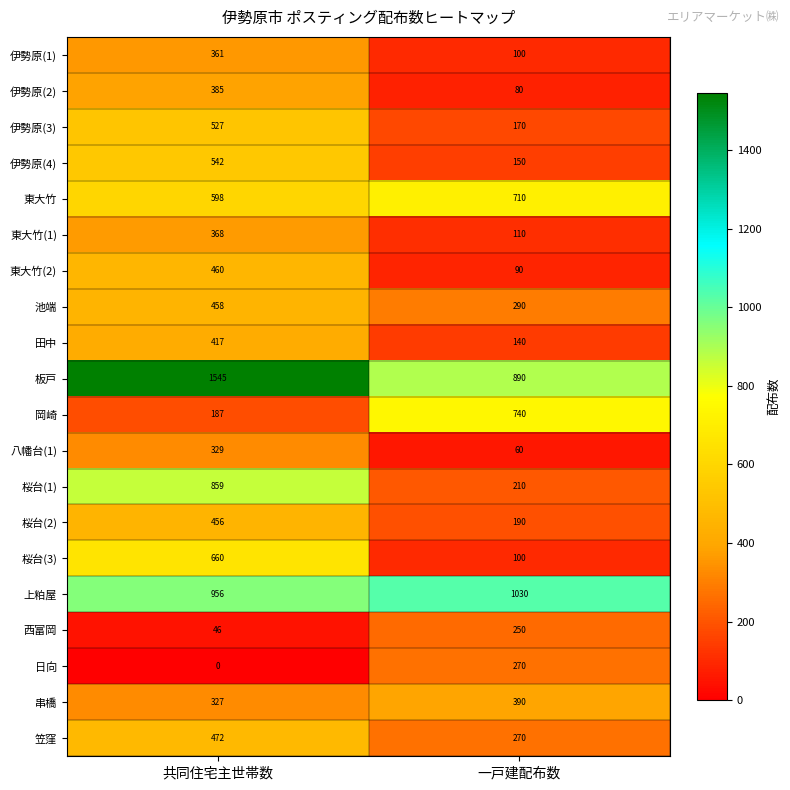

Which series has the widest spread of values?

板戸